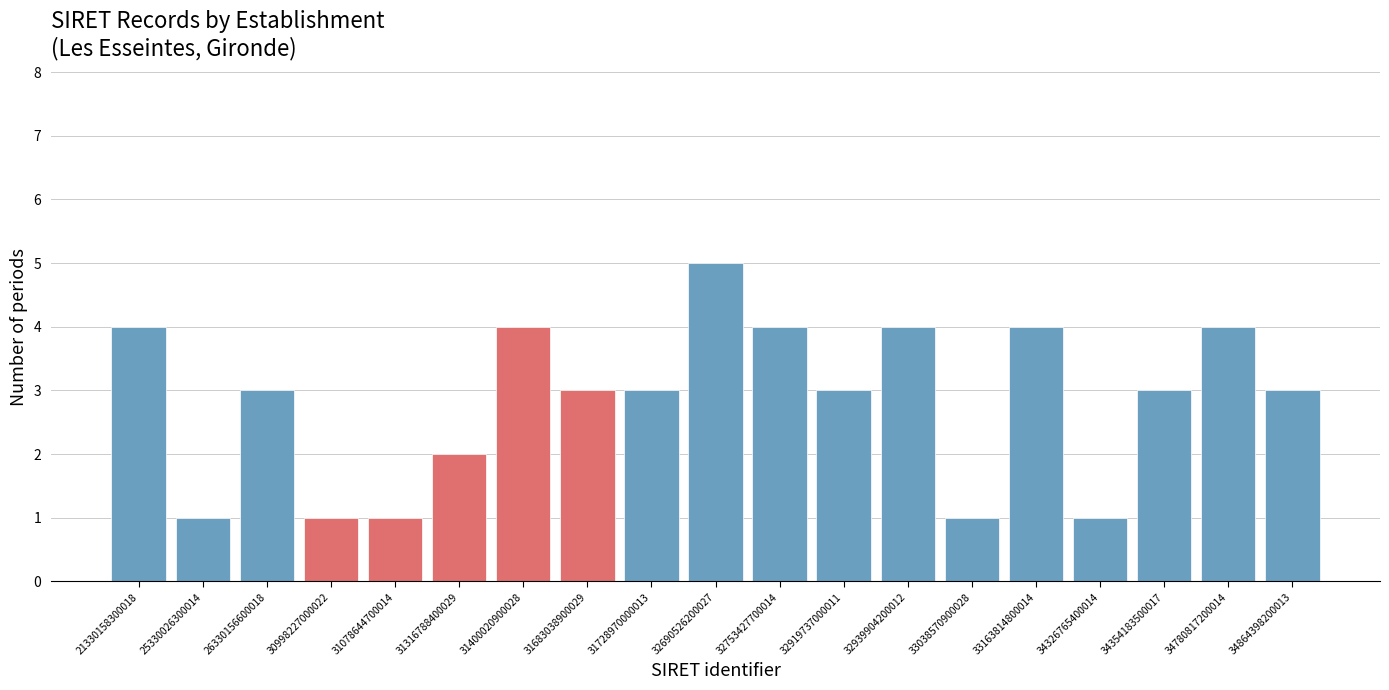

Reading left to right, list all the values displayed in this chart.

21330158300018=4	25330026300014=1	26330156600018=3	30998227000022=1	31078644700014=1	31316788400029=2	31400020900028=4	31683038900029=3	31728970000013=3	32690526200027=5	32753427700014=4	32919737000011=3	32939904200012=4	33038570900028=1	33163814800014=4	34326765400014=1	34354183500017=3	34780817200014=4	34864398200013=3